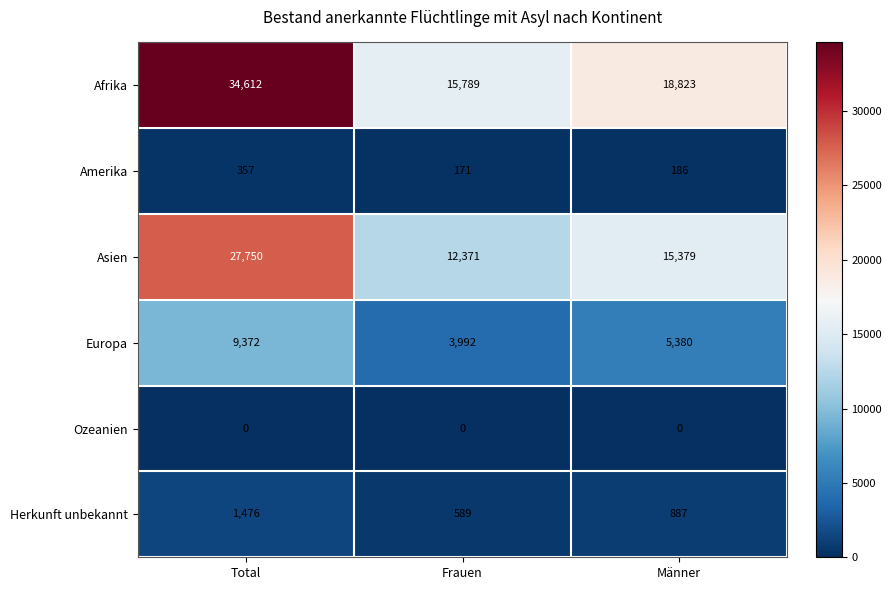

How many categories are shown in the chart?

3